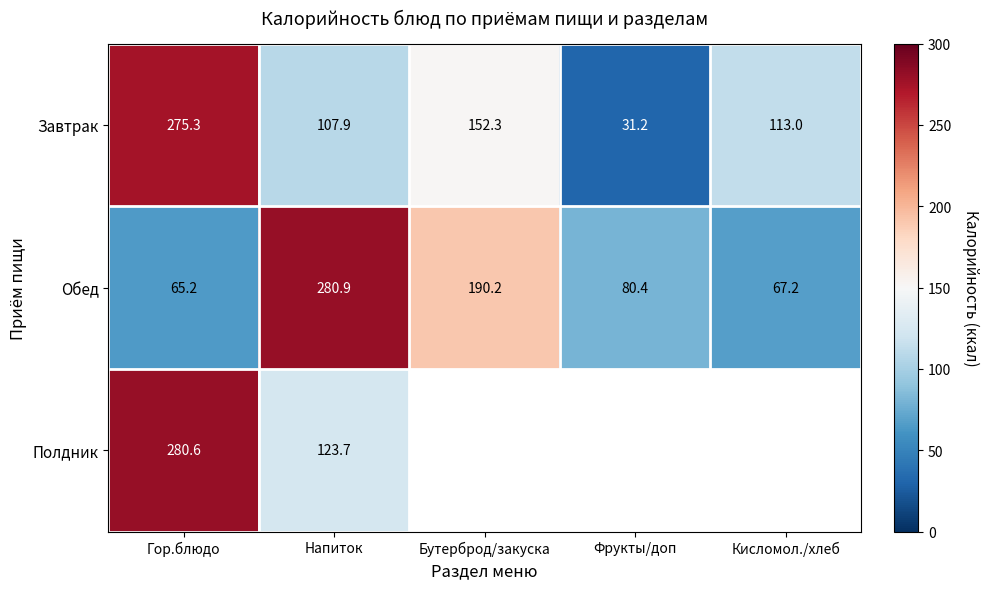

Which label corresponds to the largest value in the chart?

Напиток